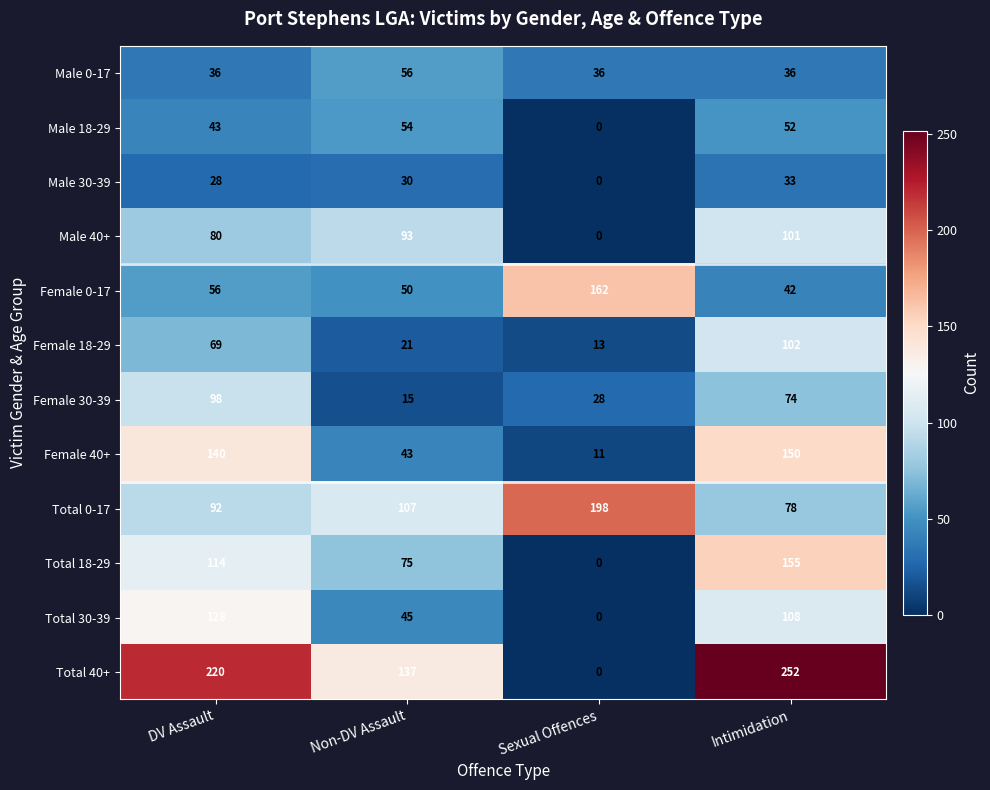

At which category is the sum across all series the highest?

Intimidation